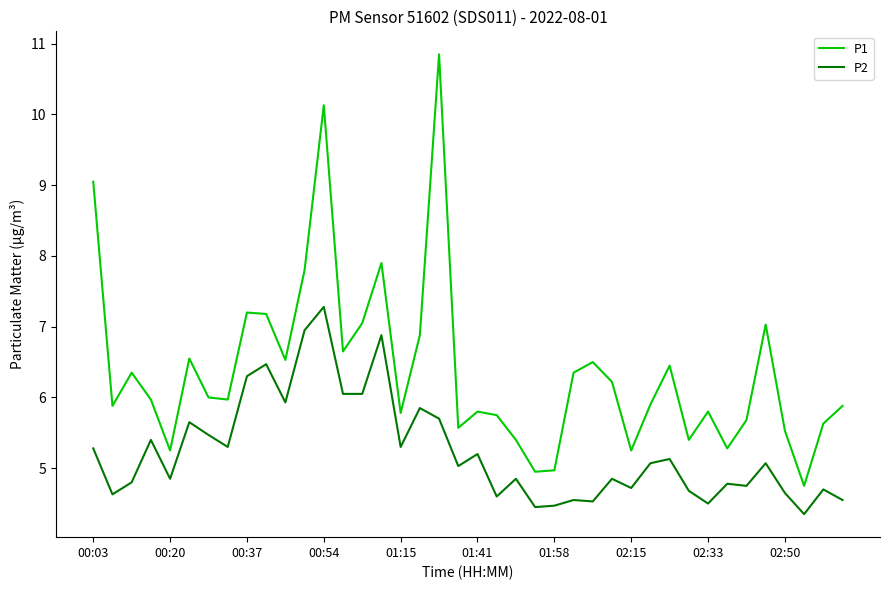

List the series in order of their overall mean, highest first.

P1, P2